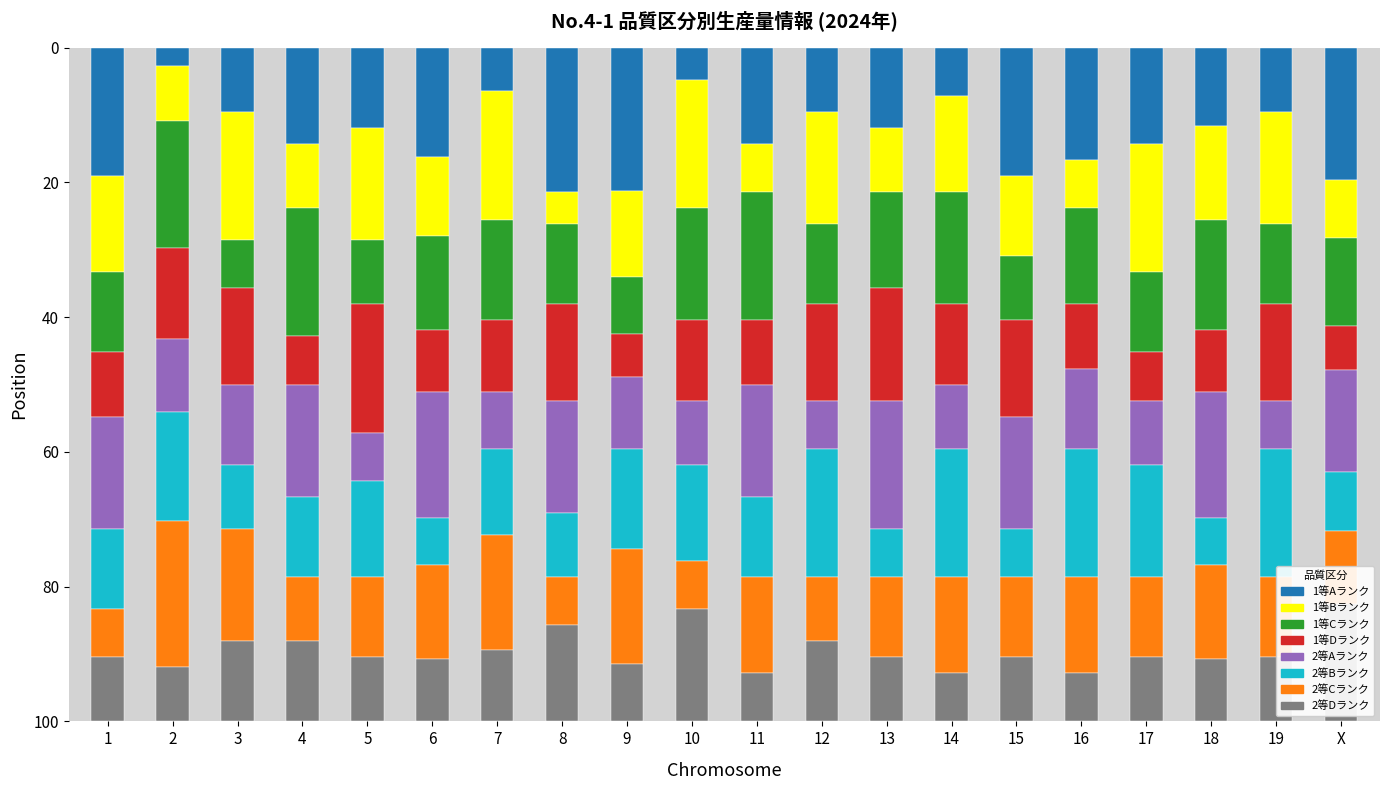

What is the approximate value of 2等Dランク at 15?

9.5